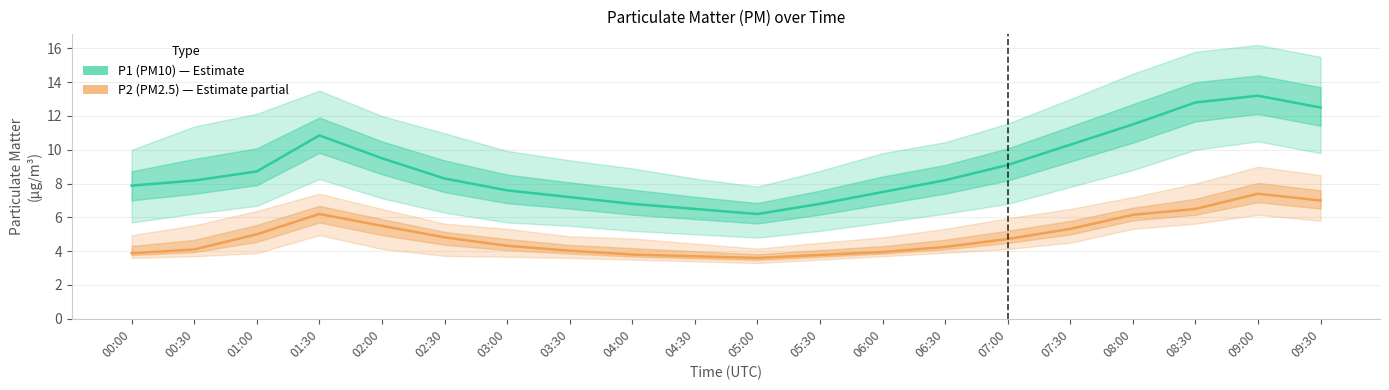

What value does the P2 (PM2.5) series have at 07:30?

5.3